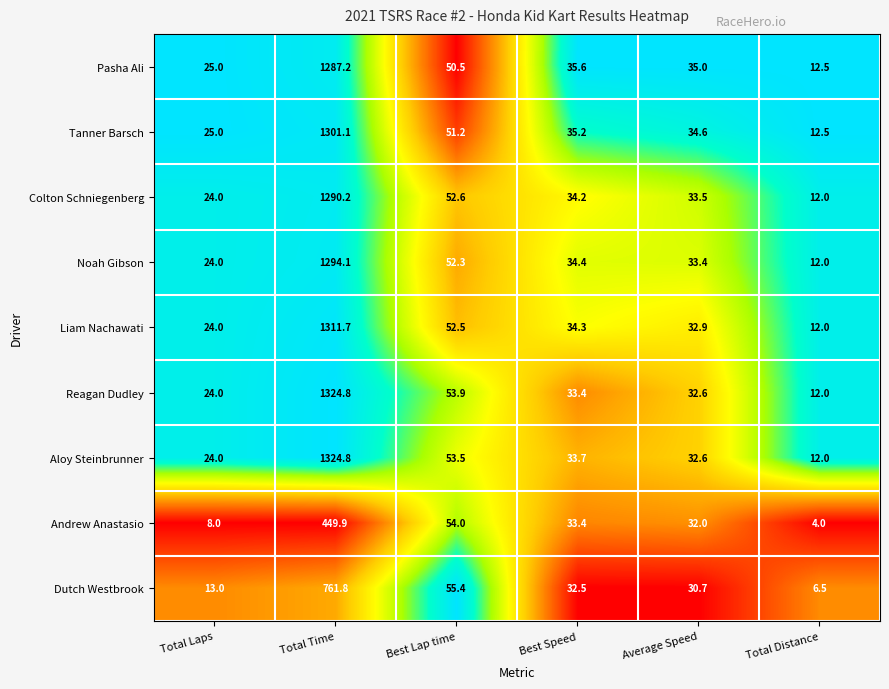

Between Total Laps and Best Speed, which series saw the biggest shift?

Andrew Anastasio